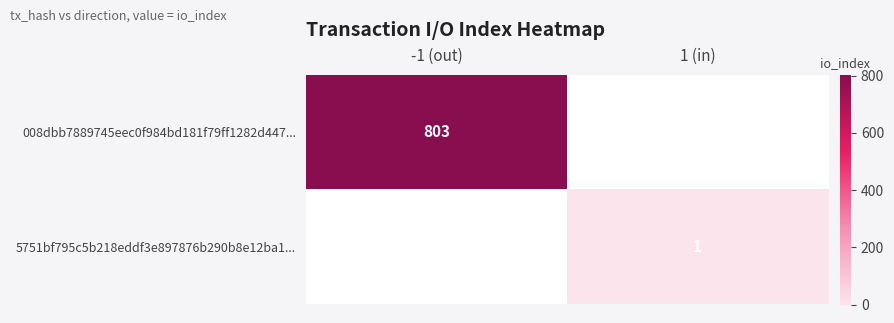

True or false: 008dbb7889745eec0f984bd181f79ff1282d447... has a value of 803 at -1 (out).

True